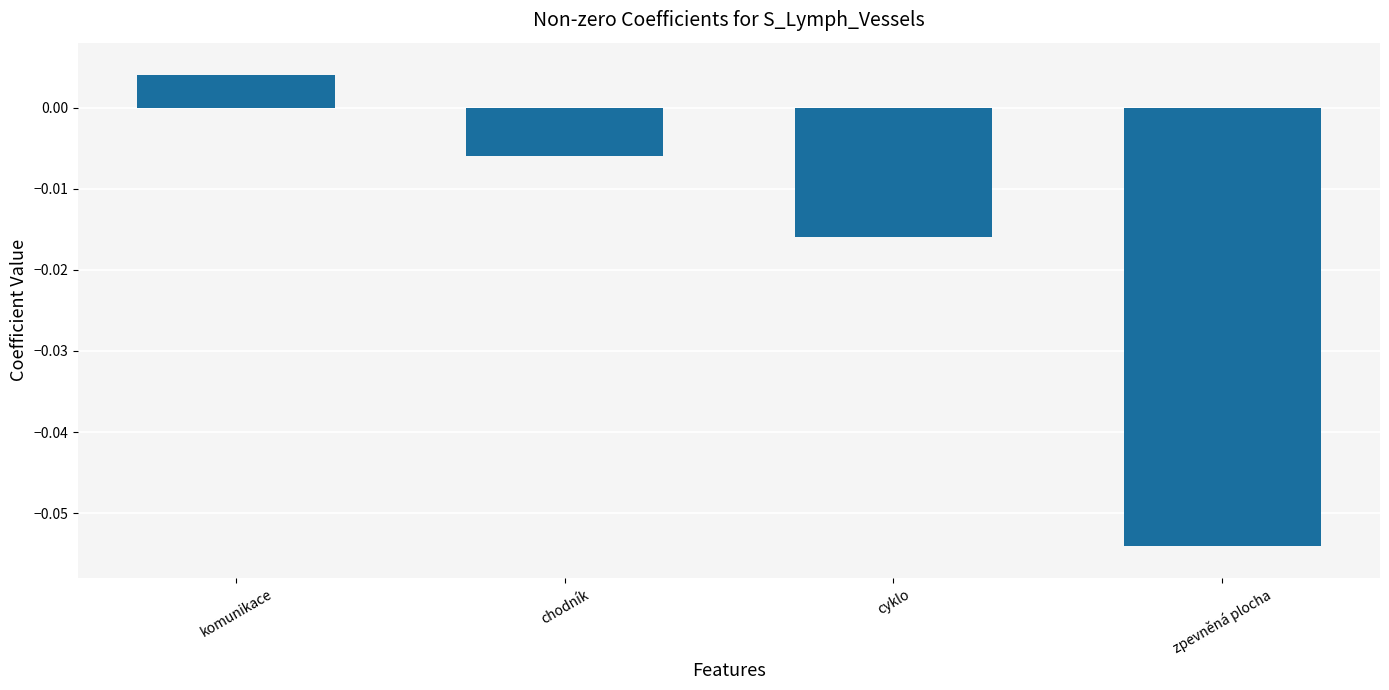

At which category does the chart reach its peak across all series?

komunikace